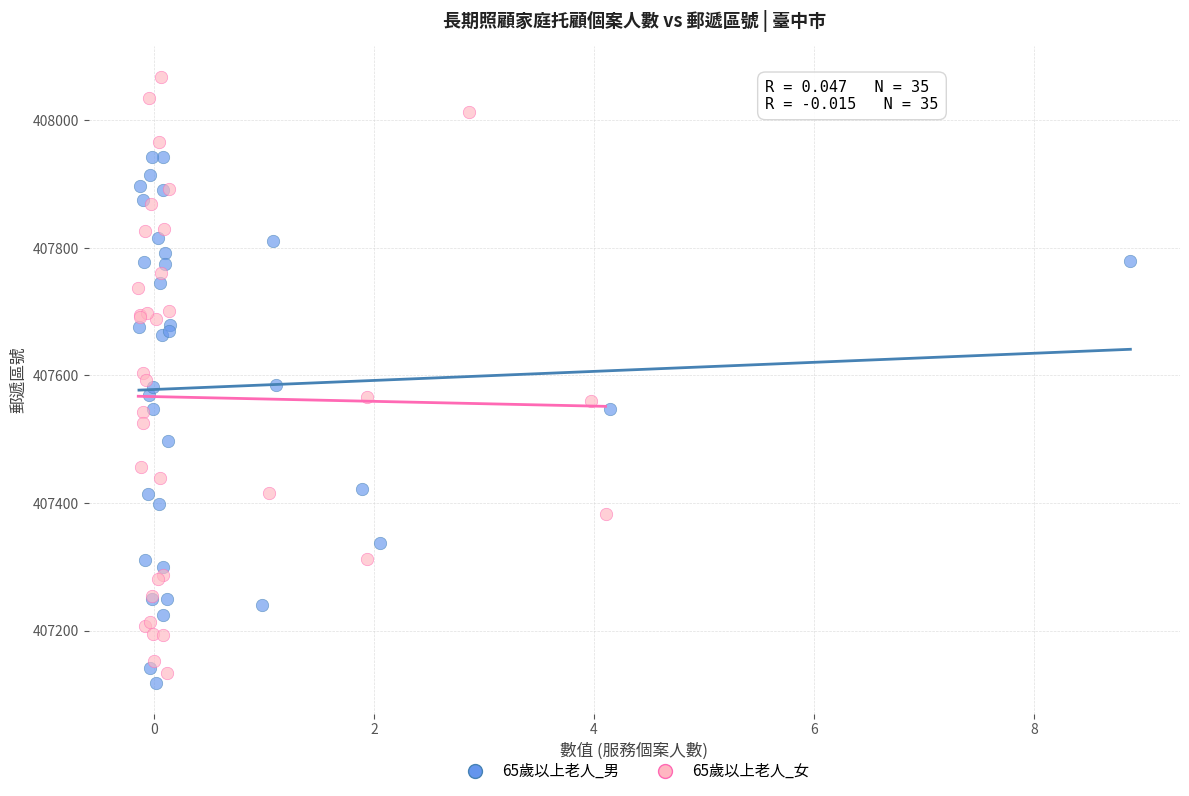

Which series has the largest Y range (max minus min)?

65歲以上老人_女